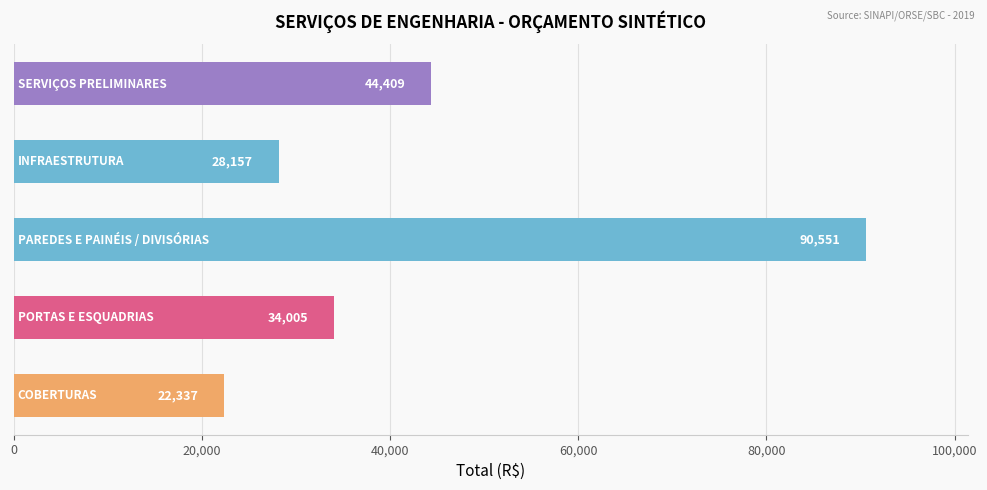

What is the value of the 3rd bar from the top?

90551.5